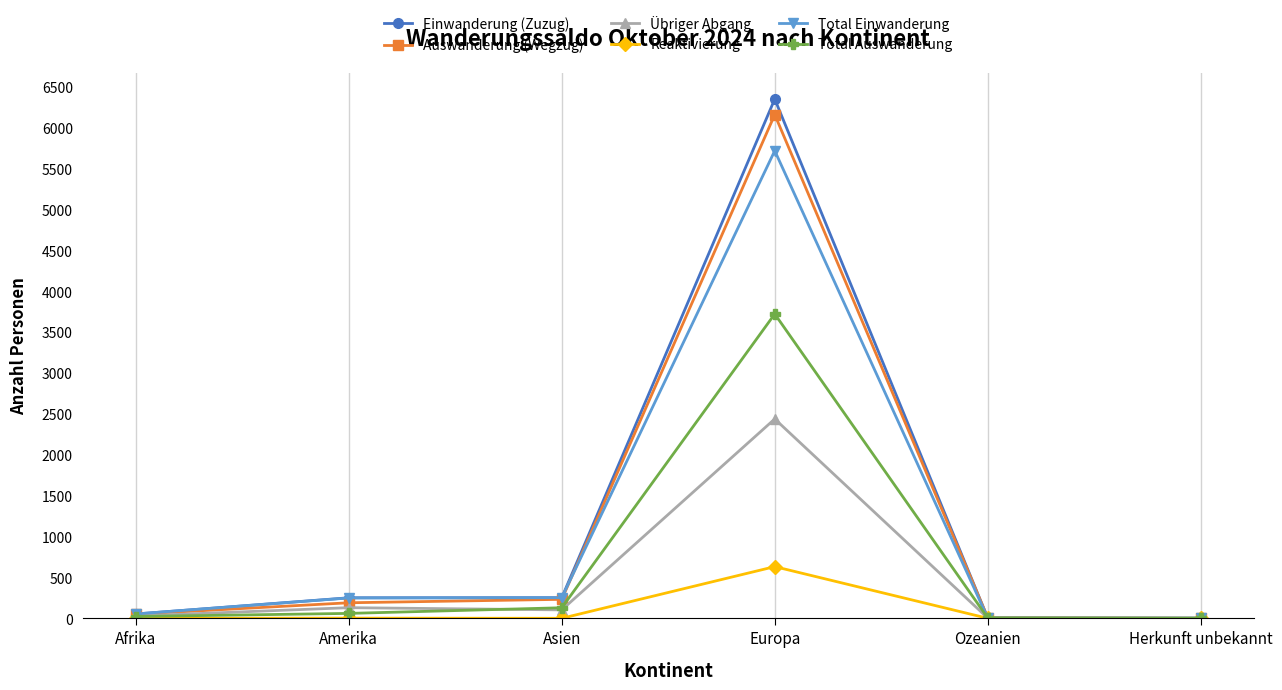

What is the sum of all Auswanderung (Wegzug) values?

6641